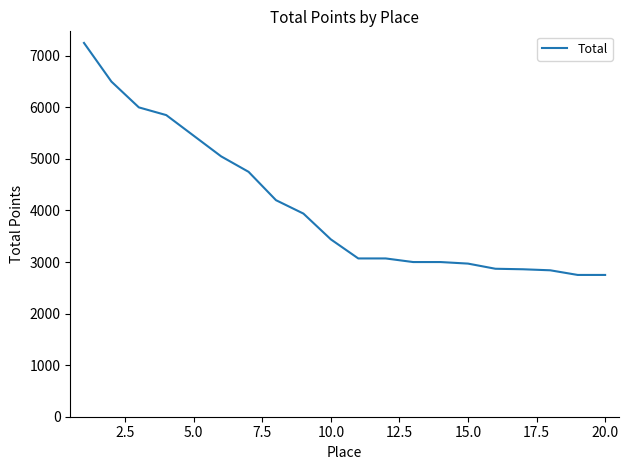

What is the maximum value shown in the chart?

7250